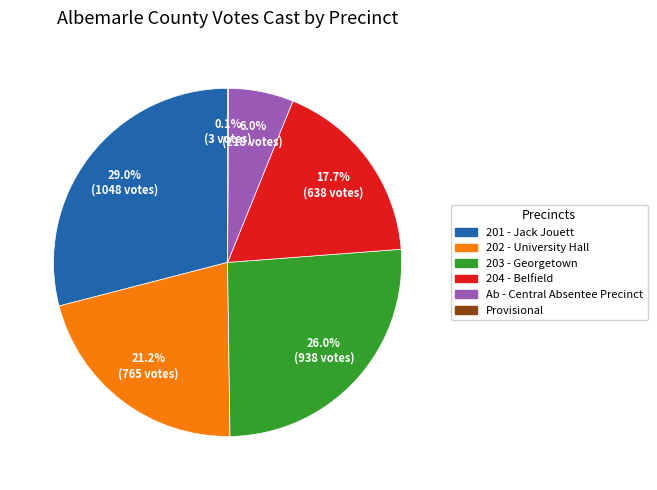

Which has a higher value, 203 - Georgetown or 202 - University Hall?

203 - Georgetown